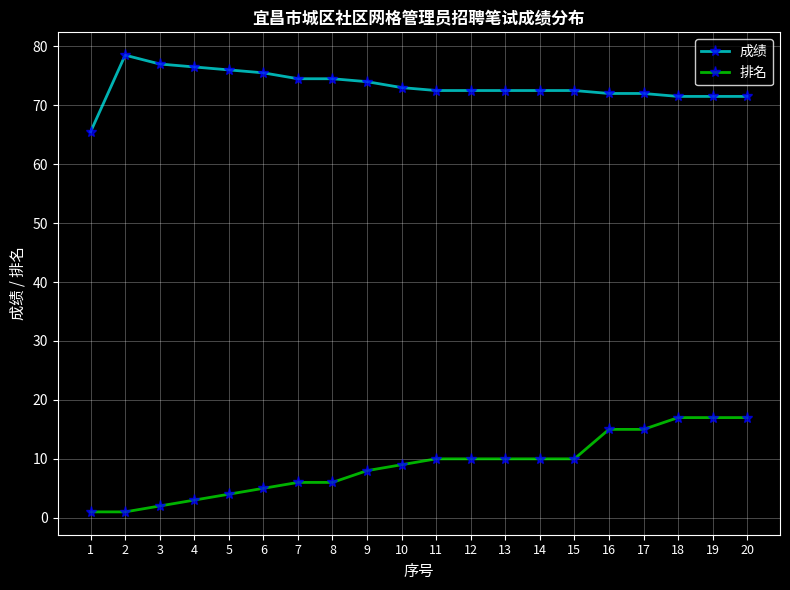

The 成绩 series shows 123.7 at 19. True or false?

False